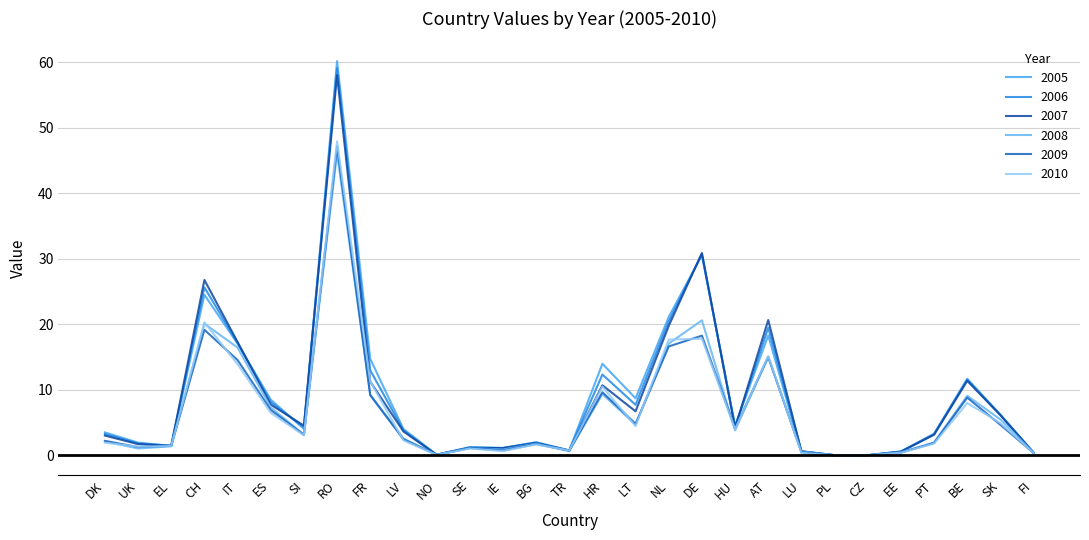

What is the difference between the 2008 values at NO and UK?

1.0